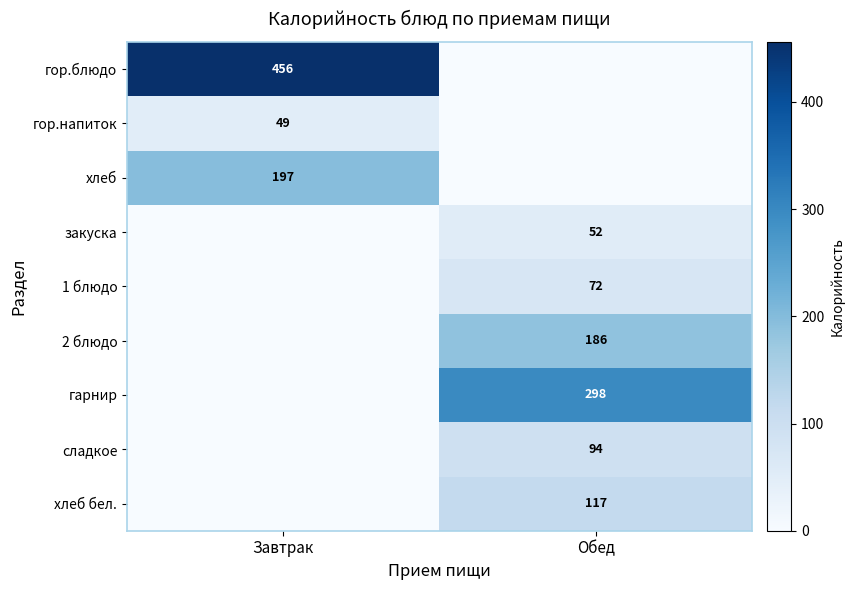

True or false: гор.напиток has a value of 26 at Завтрак.

False